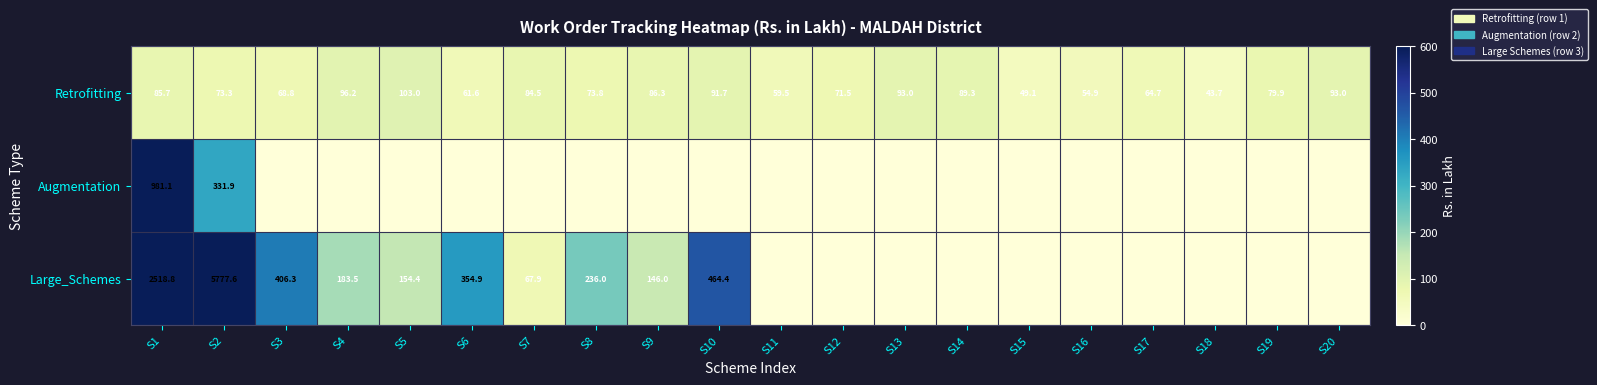

Is the value of Large_Schemes at S7 greater than the value of Retrofitting at S10?

No